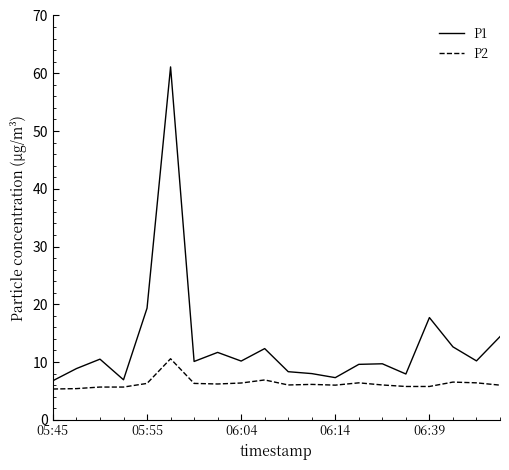

What is the difference between the maximum and minimum values in the P1 series?

54.3